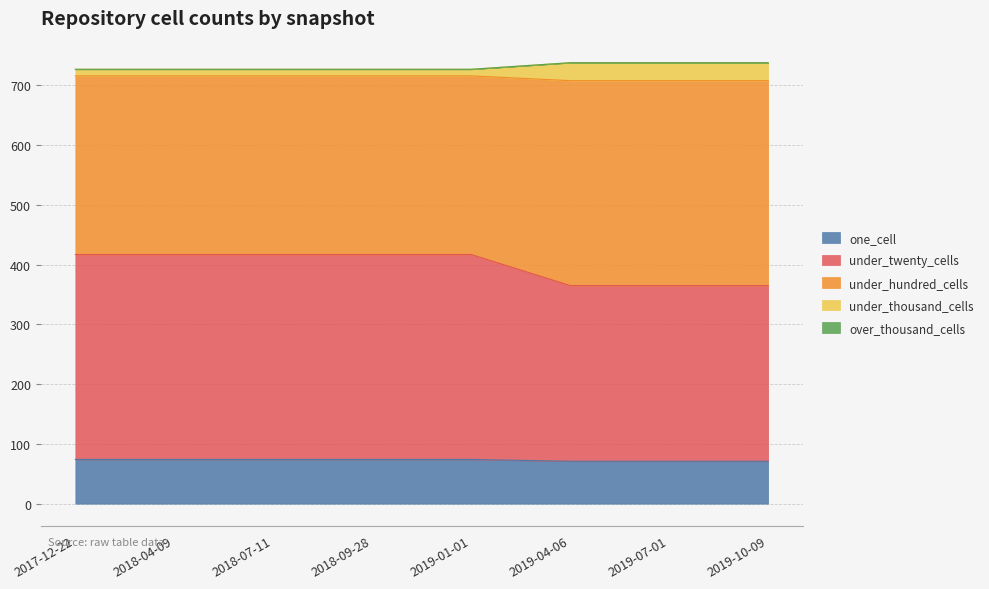

Does the chart have visible grid lines?

Yes